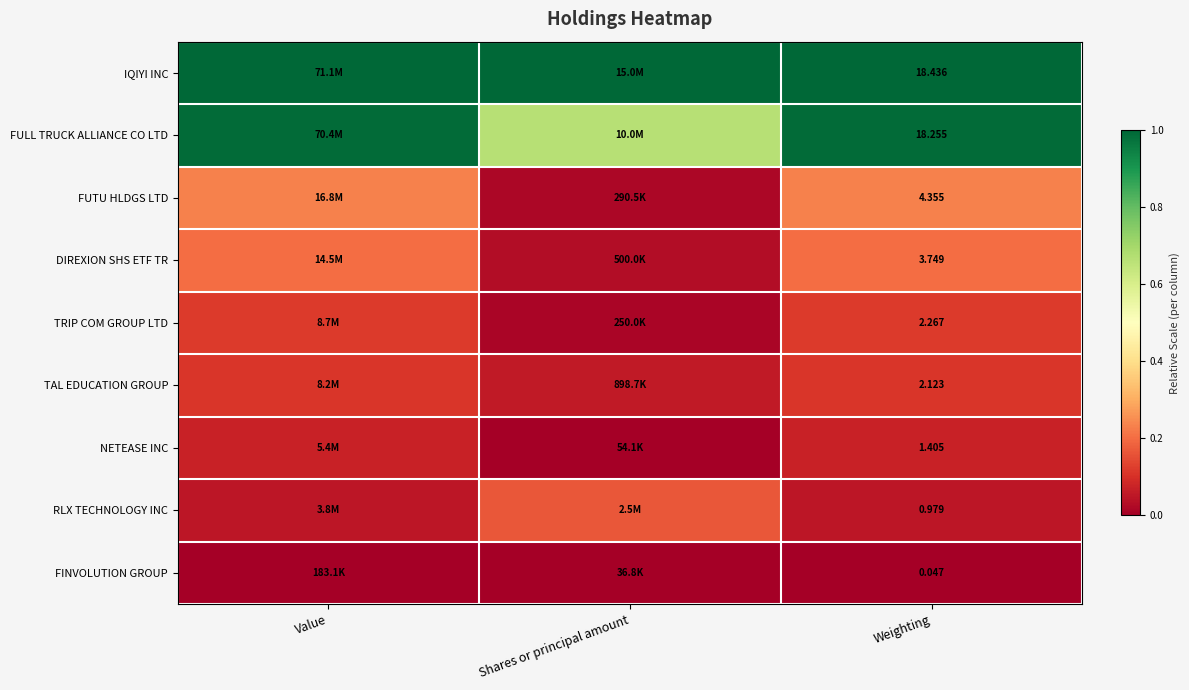

Rank the series at Weighting from lowest to highest value.

FINVOLUTION GROUP, RLX TECHNOLOGY INC, NETEASE INC, TAL EDUCATION GROUP, TRIP COM GROUP LTD, DIREXION SHS ETF TR, FUTU HLDGS LTD, FULL TRUCK ALLIANCE CO LTD, IQIYI INC